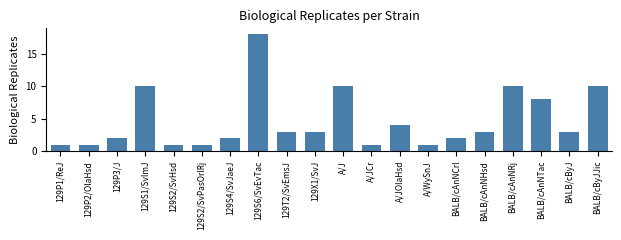

Which category has the highest value across all series?

129S6/SvEvTac